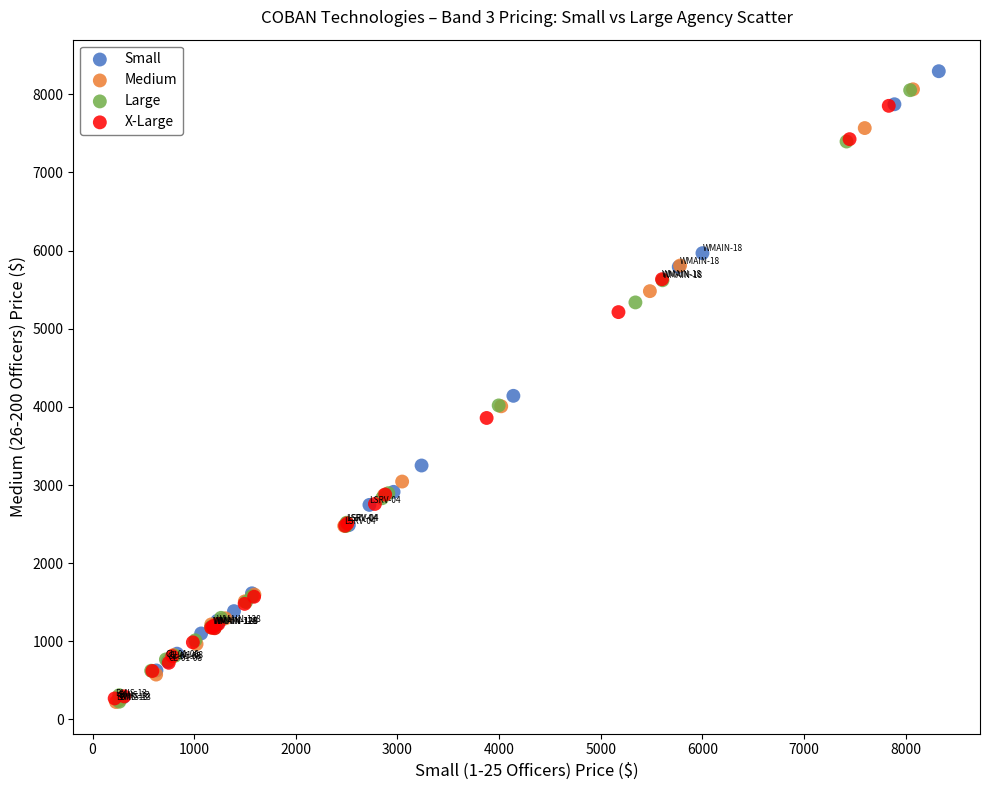

Which series contains the highest Y value?

Small